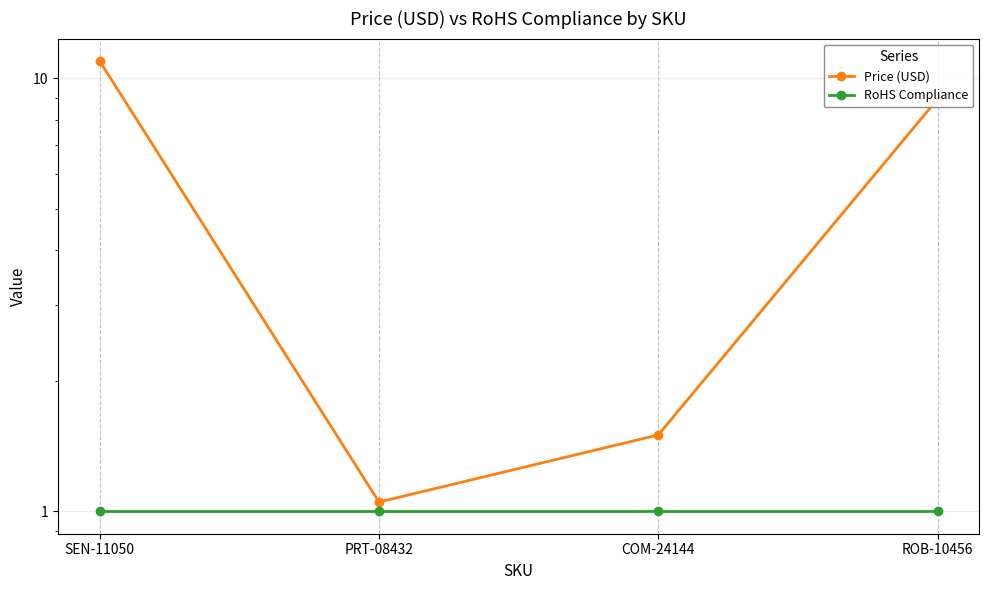

Reading left to right, extract all data points from this chart.

Price (USD): 10.9	1.1	1.5	8.9
RoHS Compliance: 1.0	1.0	1.0	1.0